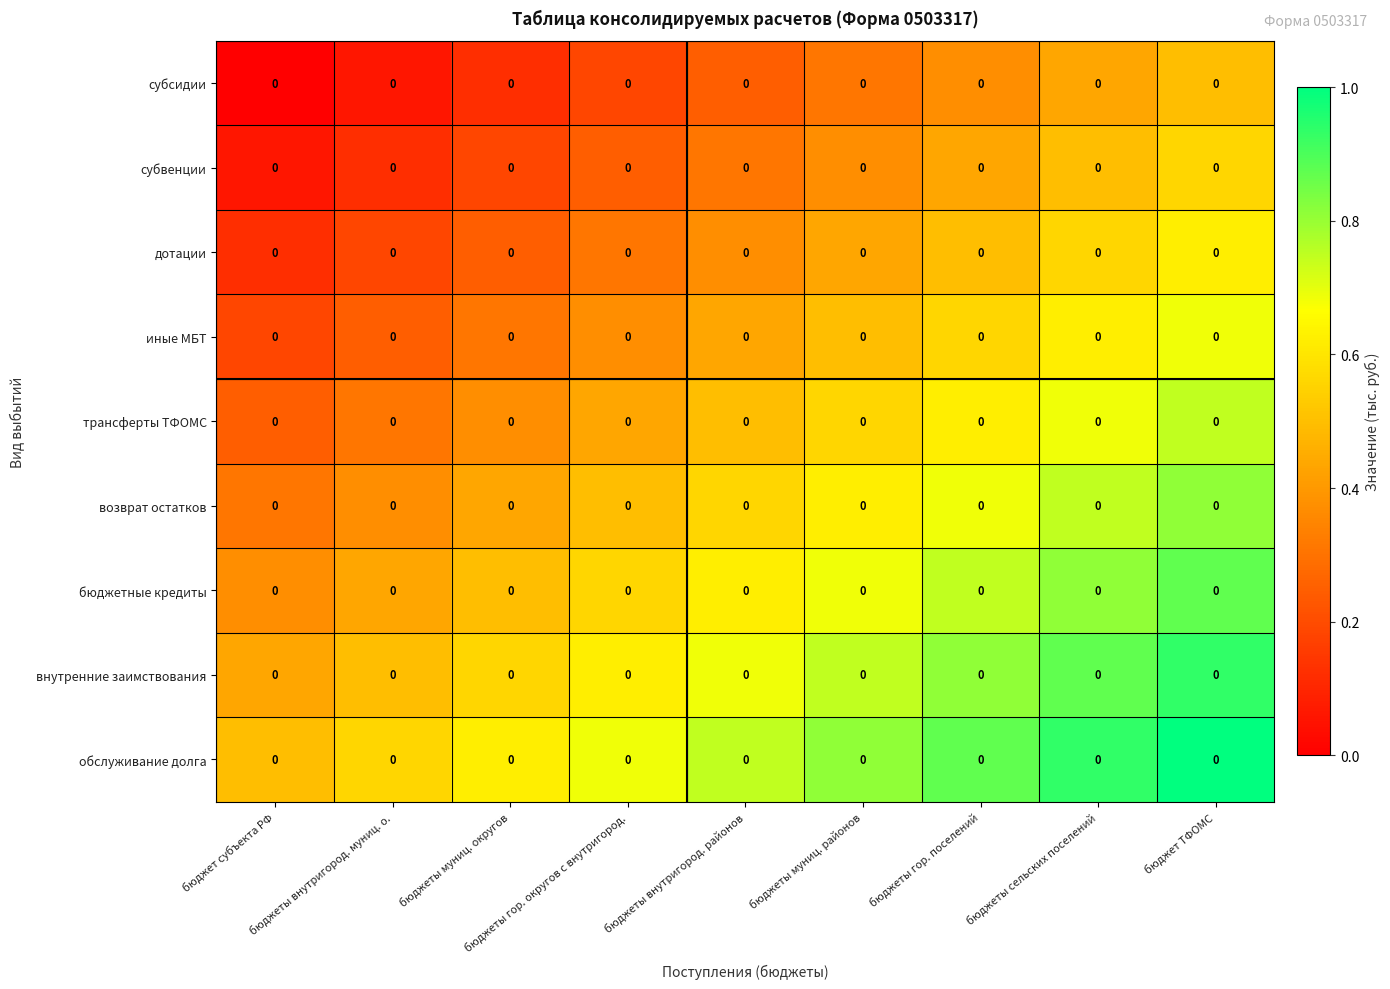

Rank the series at бюджеты гор. округов с внутригород. from highest to lowest value.

обслуживание долга, внутренние заимствования, бюджетные кредиты, возврат остатков, трансферты ТФОМС, иные МБТ, дотации, субвенции, субсидии